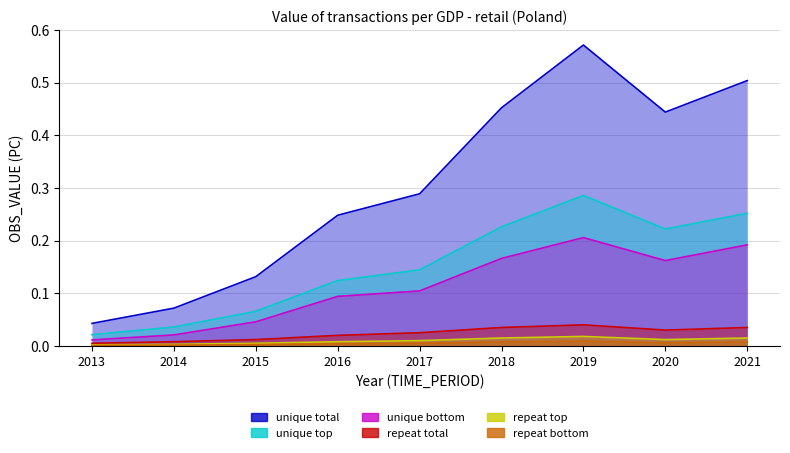

True or false: unique top and repeat bottom cross at least once.

False